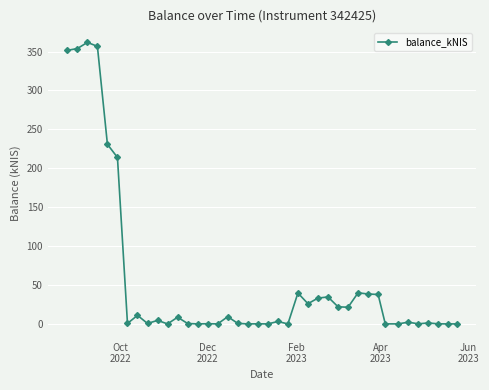

What is the average value?

55.1